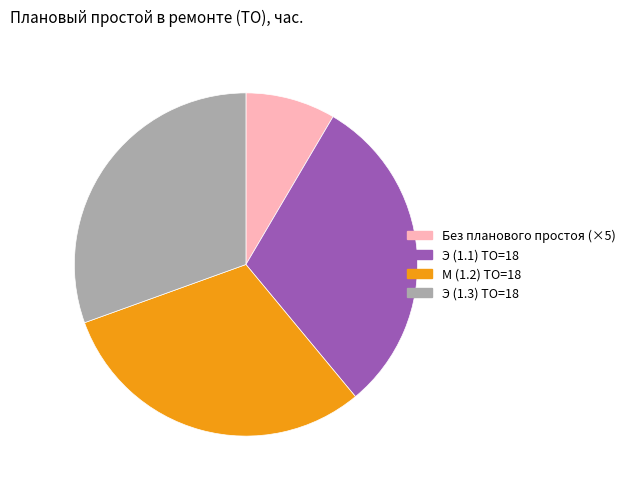

Is there any slice that represents more than half of the pie?

No